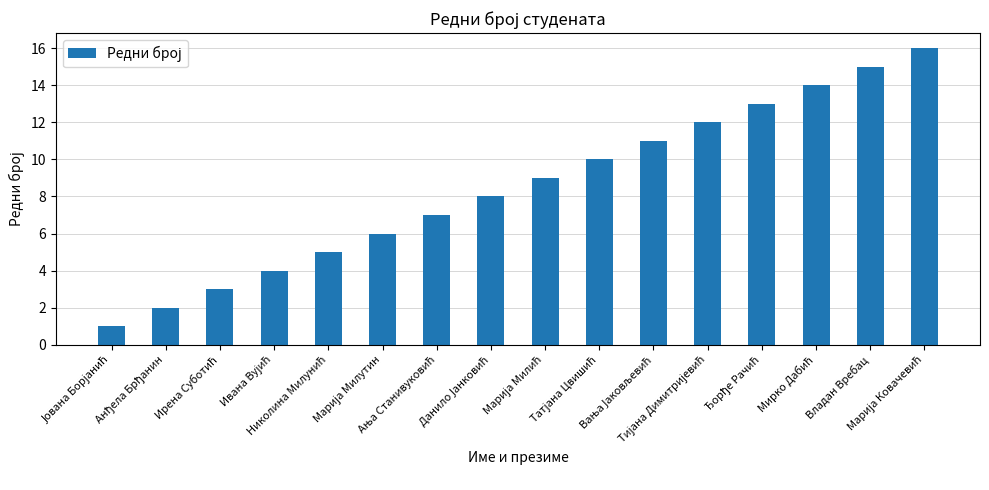

What is the difference between the maximum and second lowest values?

14